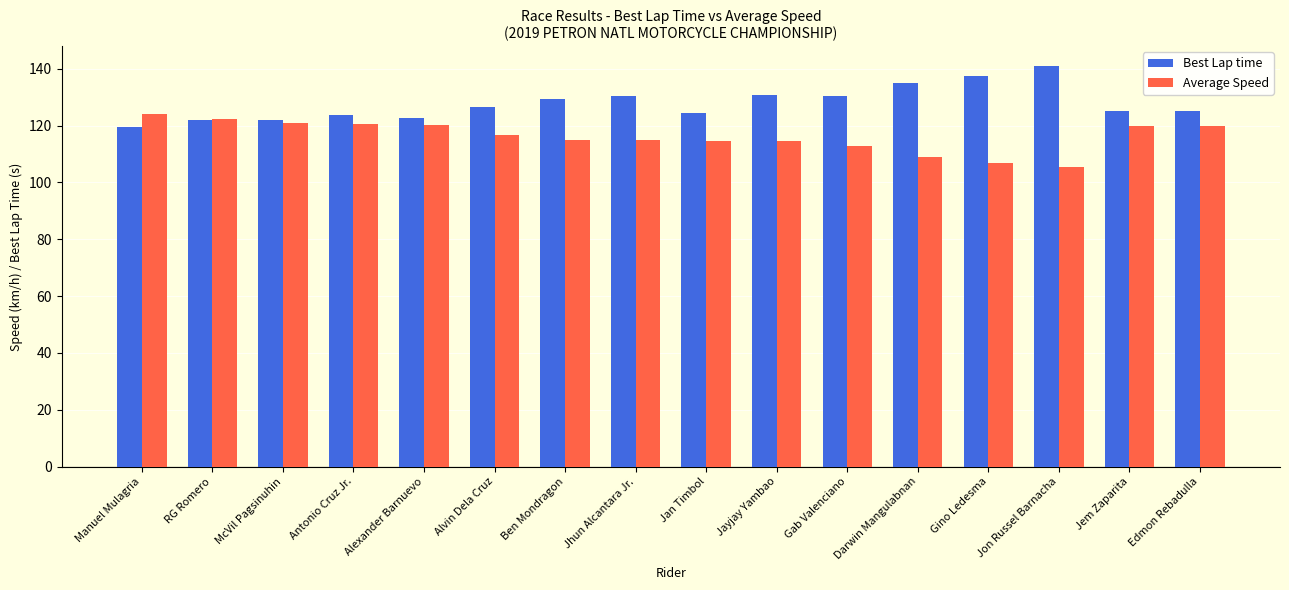

List the series in order of their overall mean, highest first.

Best Lap time, Average Speed